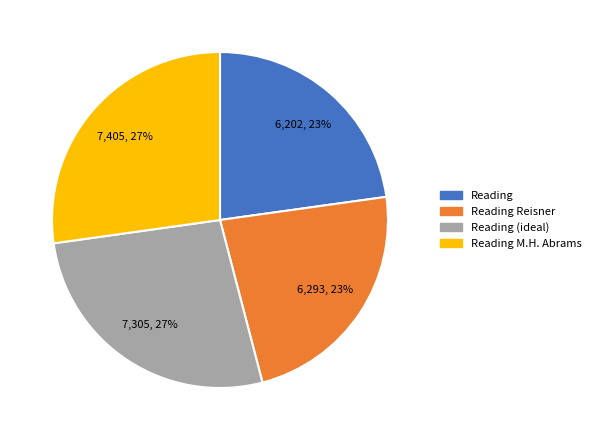

To the nearest percent, what is the difference between the Reading Reisner and Reading (ideal) slice percentages?

4%